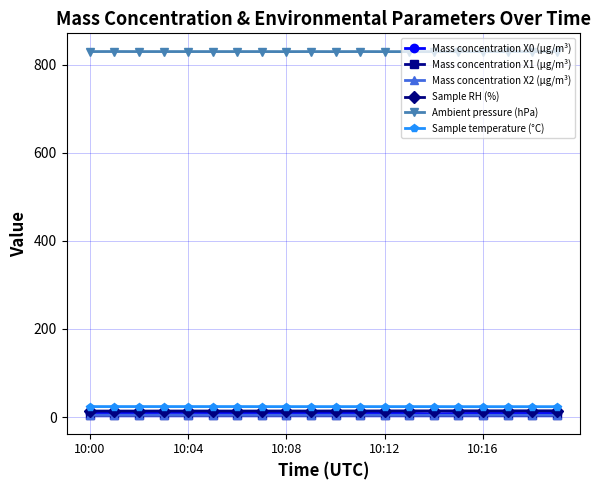

What is the smallest value displayed?

3.5